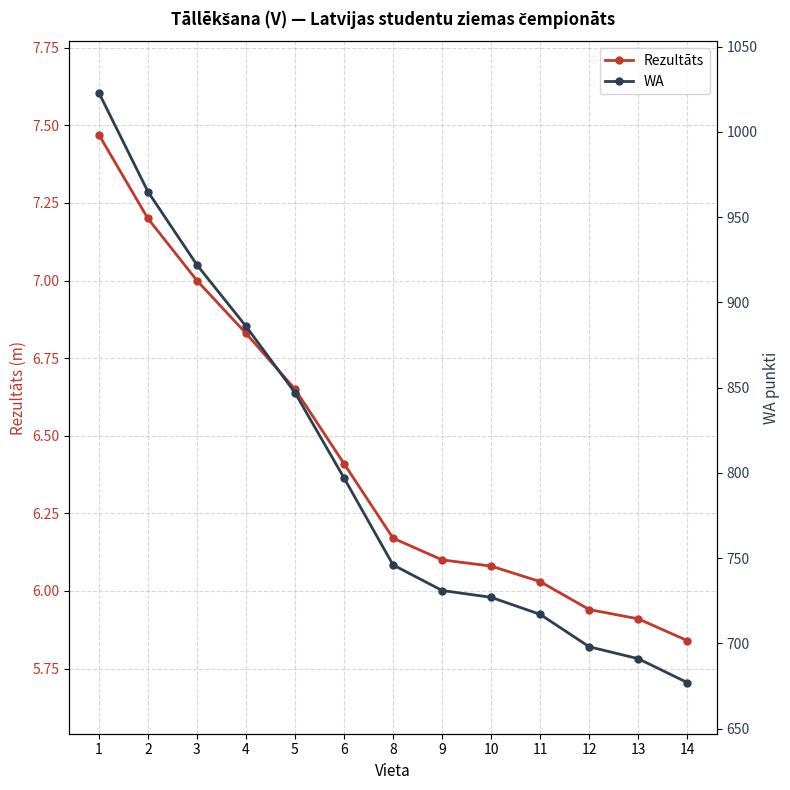

What is the average value of the WA series?

802.1